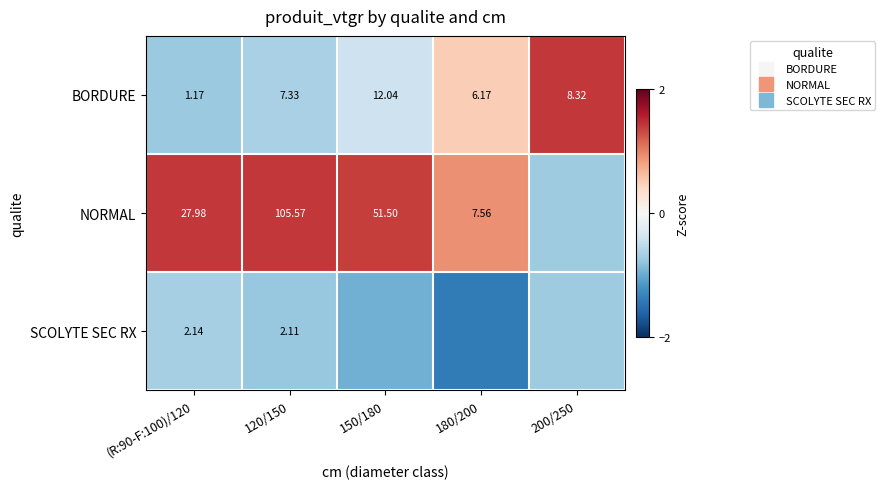

At how many categories does at least one series exceed 0?

5